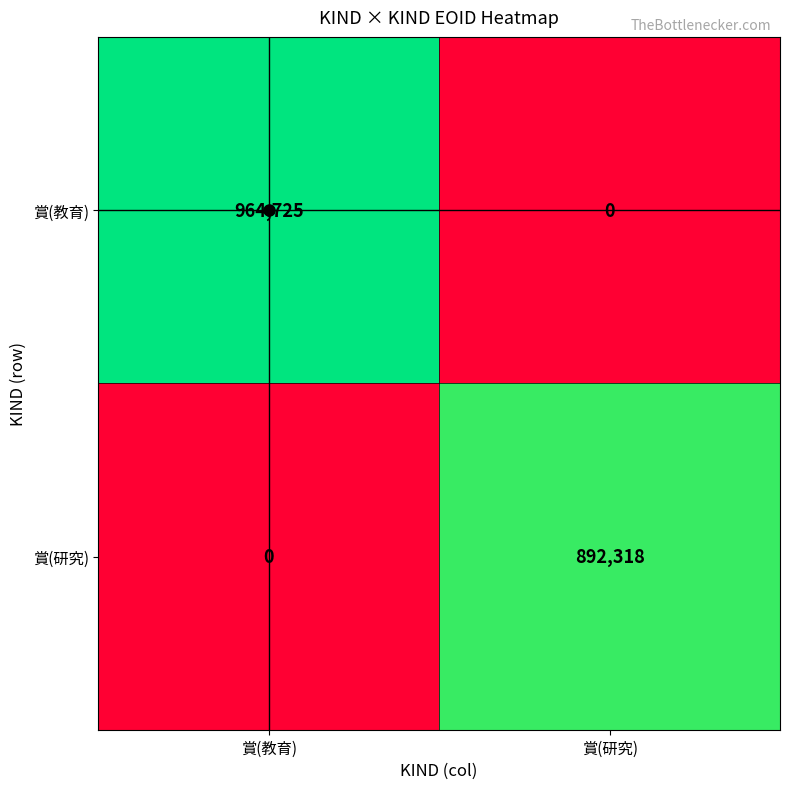

Which label corresponds to the largest value in the chart?

賞(教育)